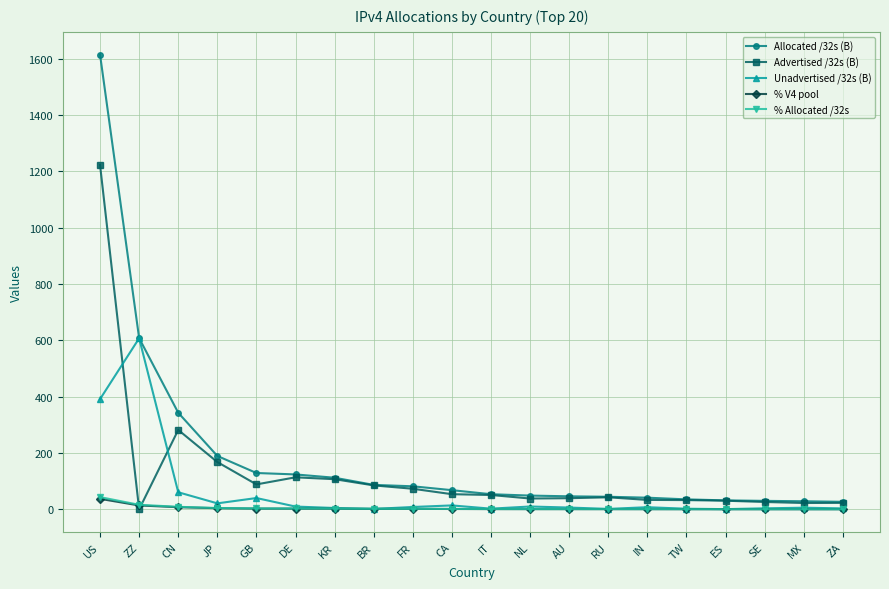

True or false: Allocated /32s (B) has a value of 124.2 at DE.

True